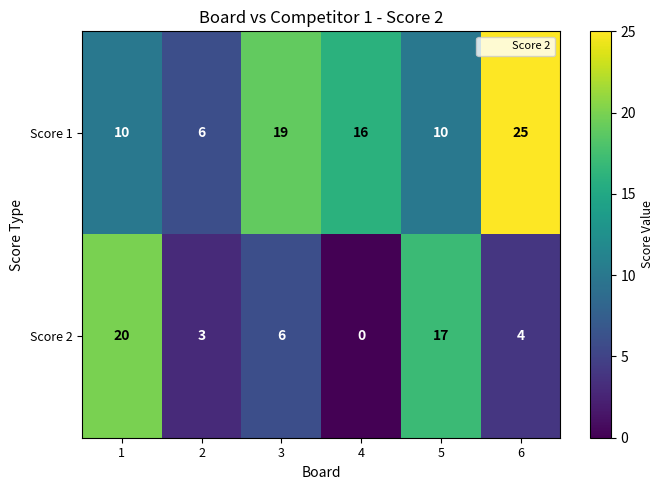

What is the highest value of the Score 1 series?

25